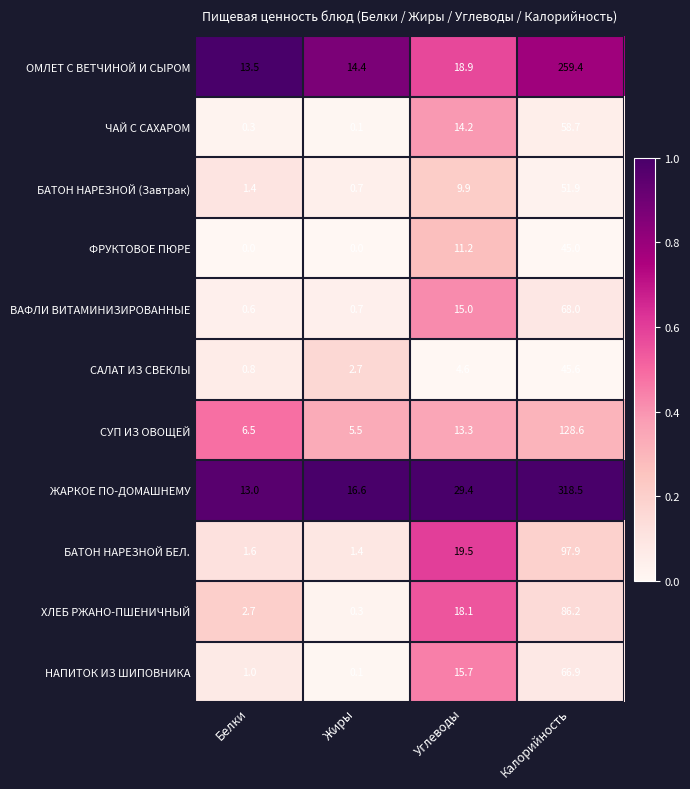

Is it true that ОМЛЕТ С ВЕТЧИНОЙ И СЫРОМ equals 18.9 at Углеводы?

True